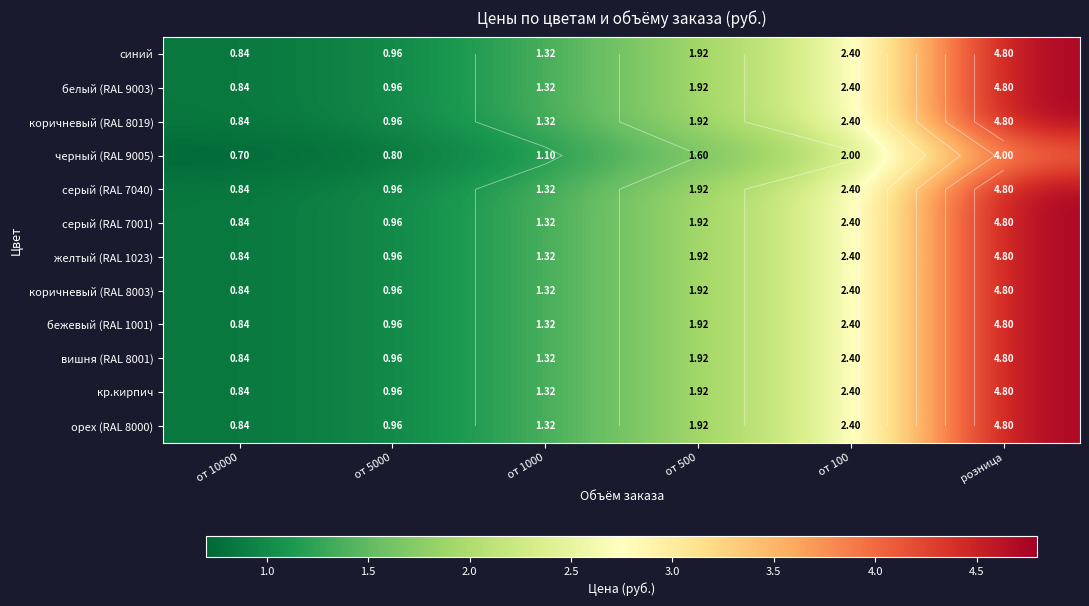

What is the difference between the коричневый (RAL 8019) values at от 500 and розница?

2.9